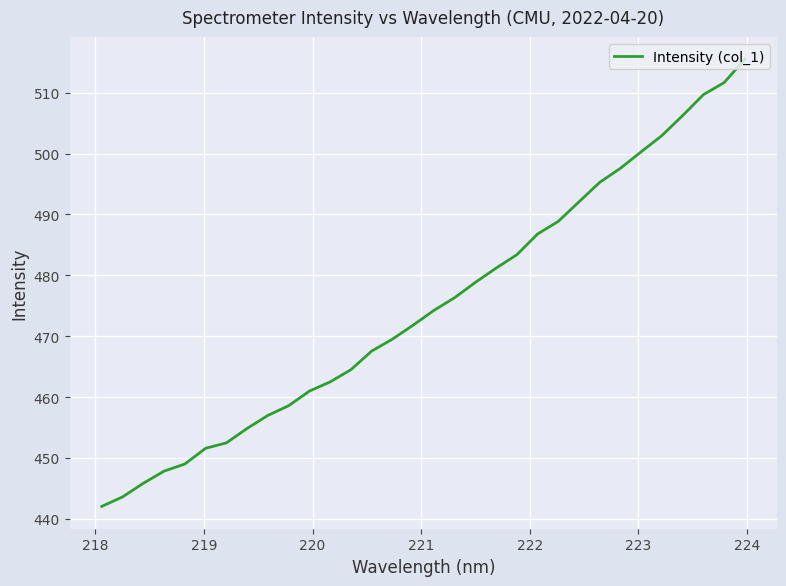

What is the greatest value displayed?

515.5